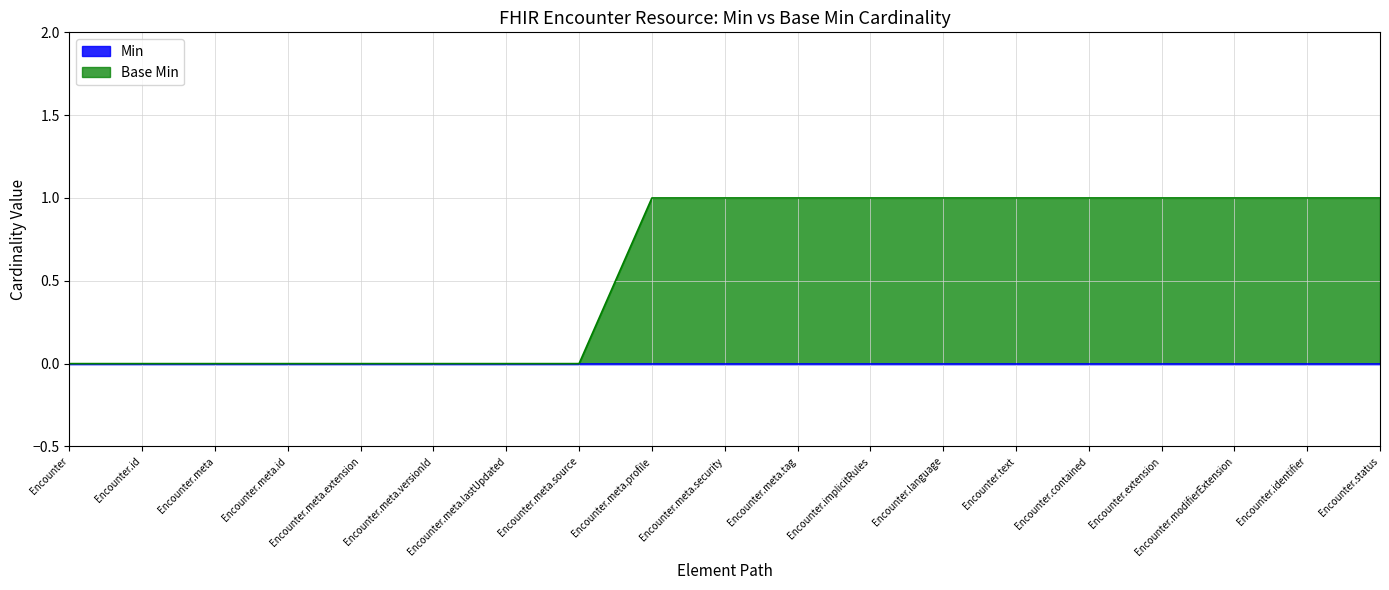

Between Encounter.language and Encounter.identifier, which is larger?

Encounter.language